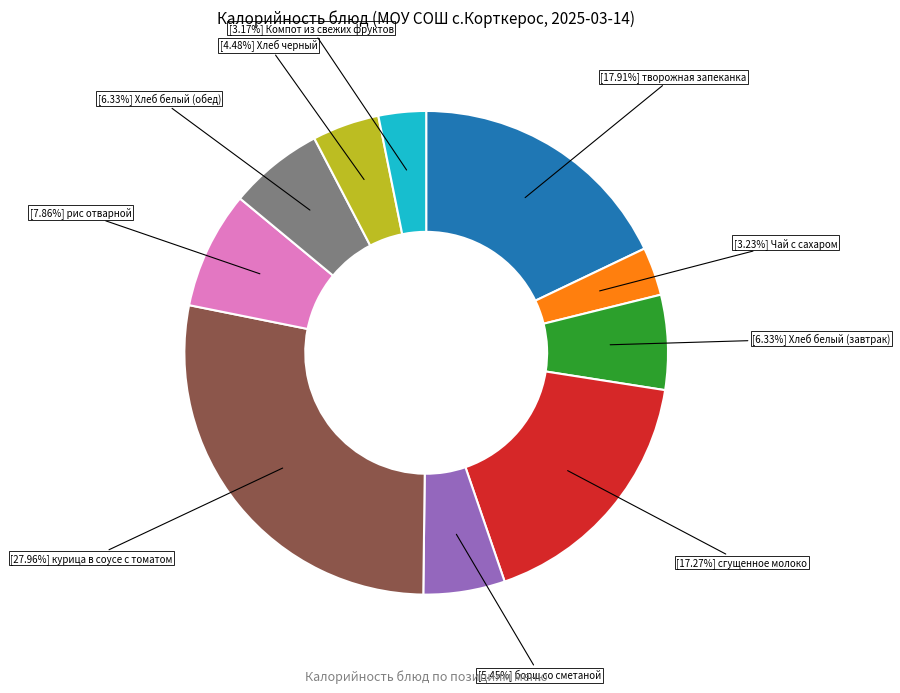

Does any single category account for the majority?

No